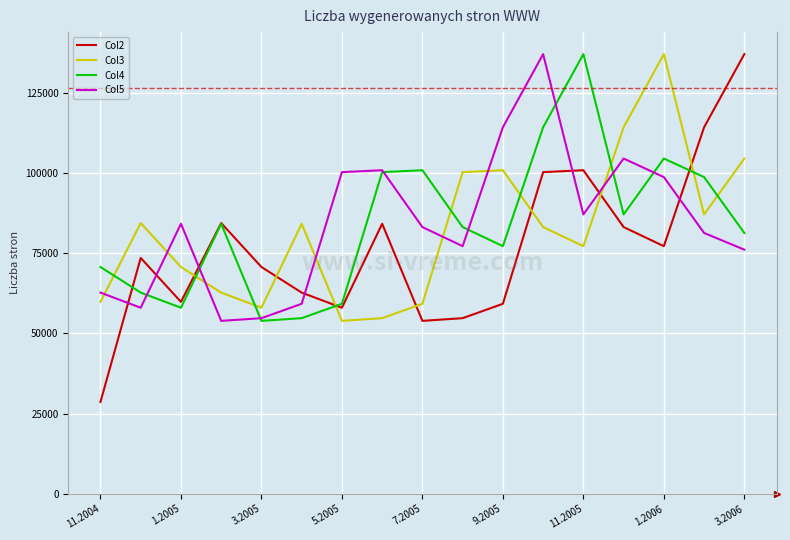

How many times do Col5 and Col3 cross each other?

7